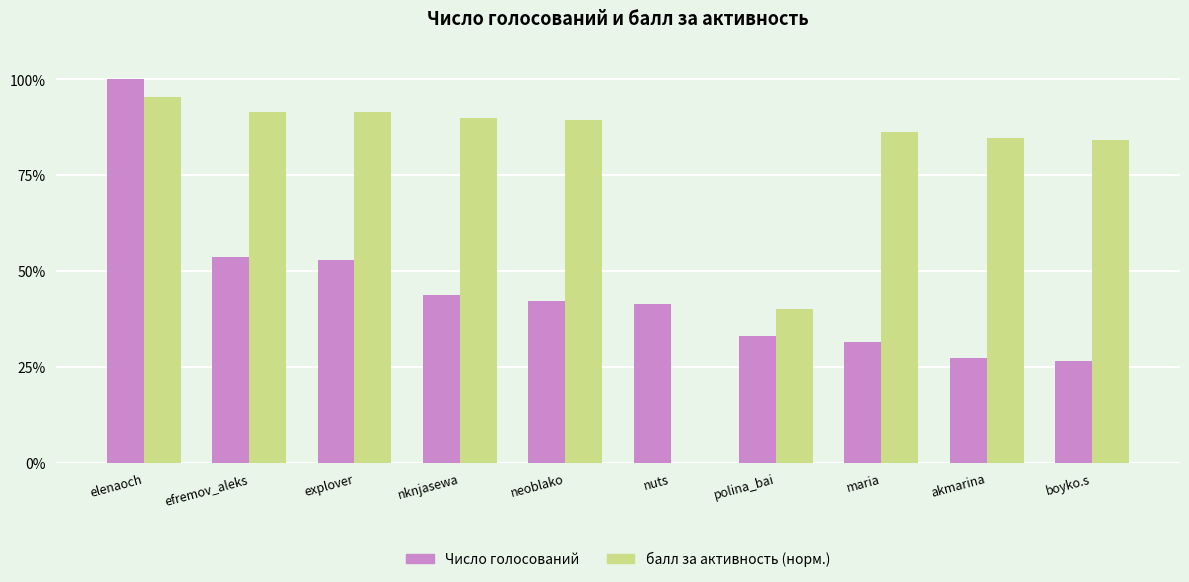

Which series changed the most between elenaoch and polina_bai?

Число голосований